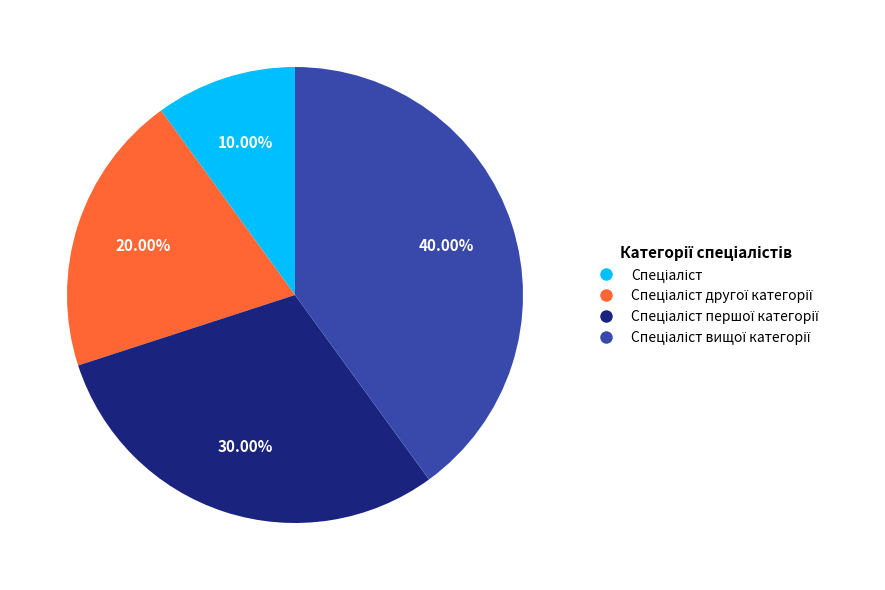

Is there a majority slice in this chart?

No